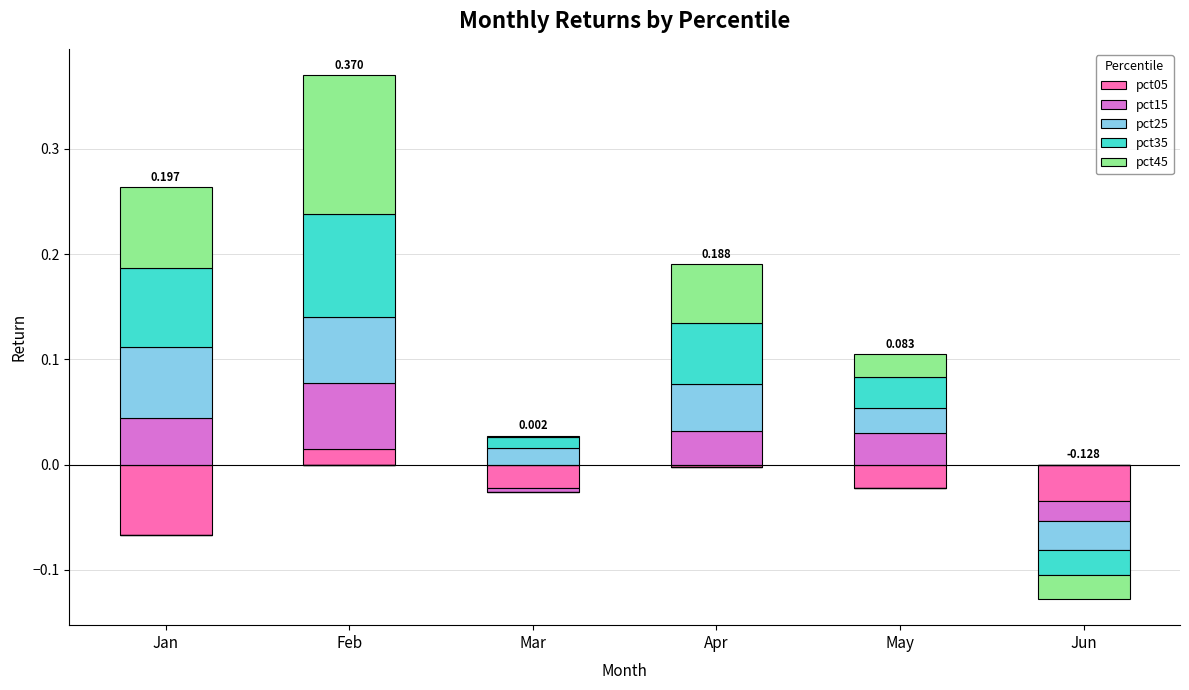

Is the value of pct35 at Mar greater than the value of pct25 at Jun?

Yes